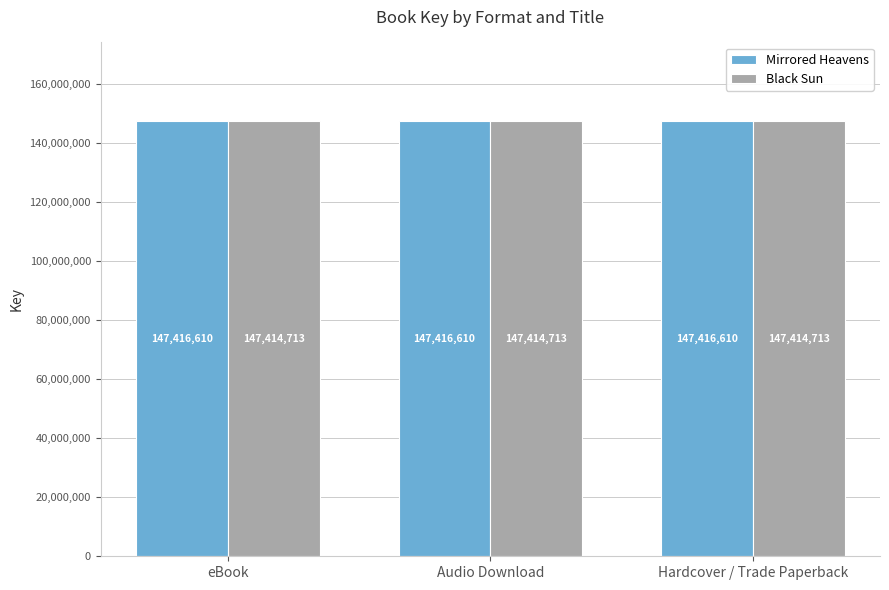

Is the value of Mirrored Heavens at Hardcover / Trade Paperback greater than the value of Black Sun at Audio Download?

Yes